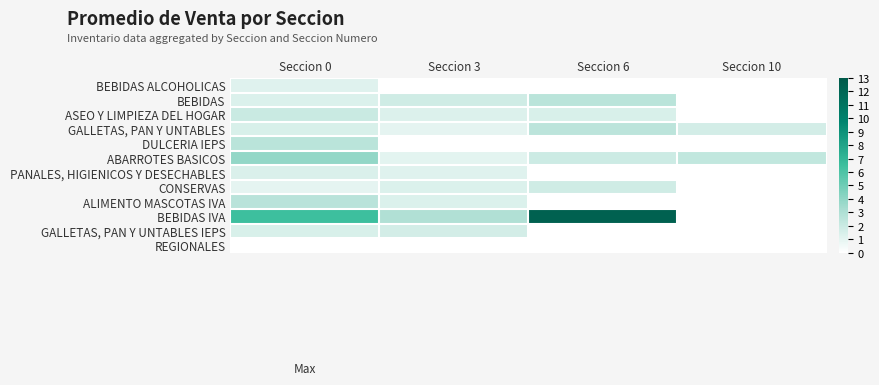

At how many categories does at least one series exceed 10?

1